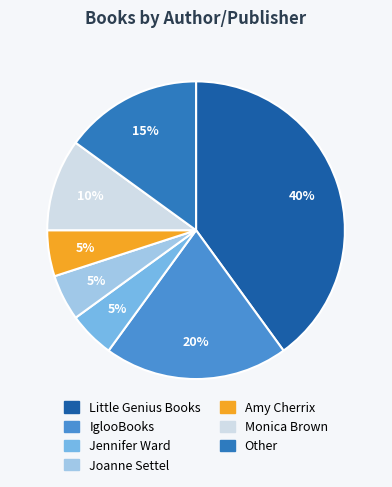

Is there any slice that represents more than half of the pie?

No